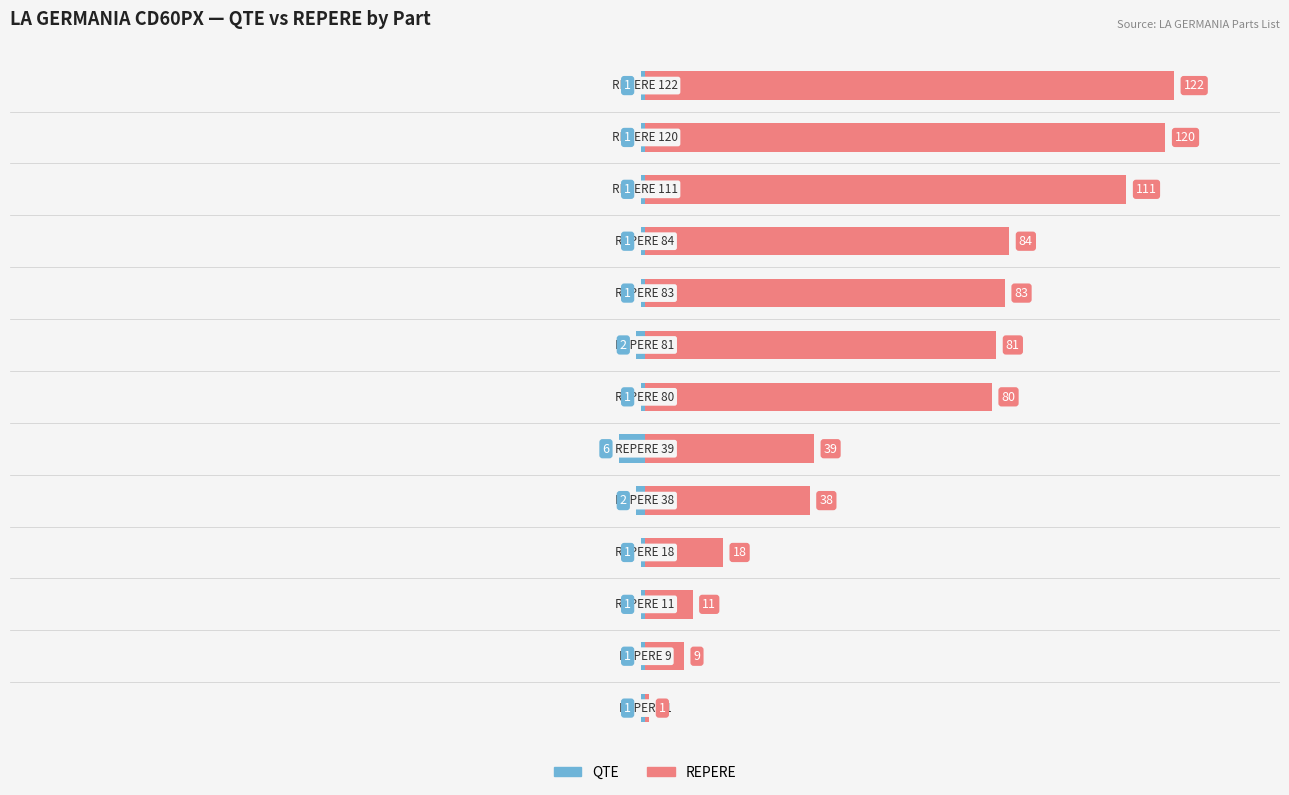

Which series has the largest total across all categories?

REPERE